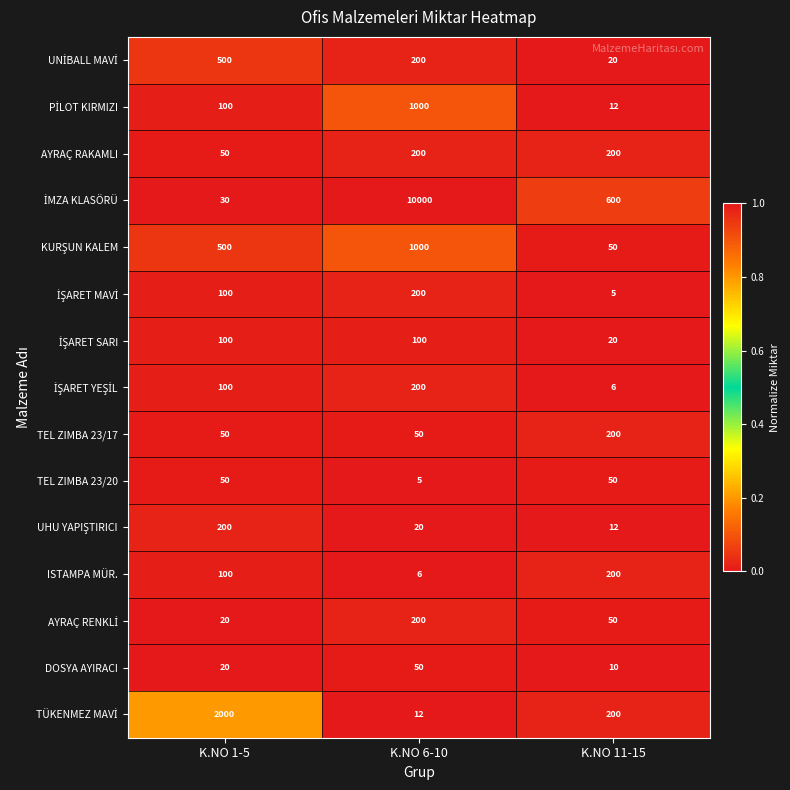

How many AYRAÇ RAKAMLI values are between 50 and 200?

3